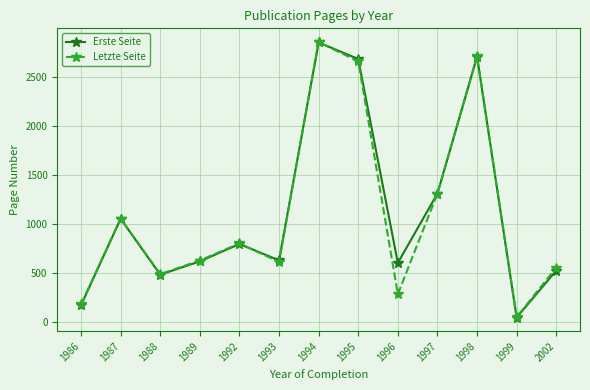

Is it true that Erste Seite equals 1033.1 at 1993?

False